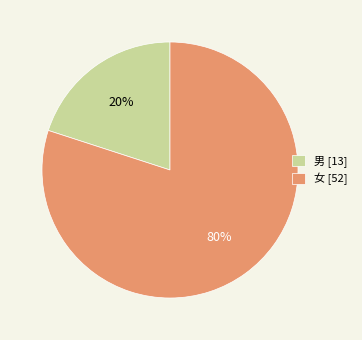

Which category has the smallest portion of the pie?

男